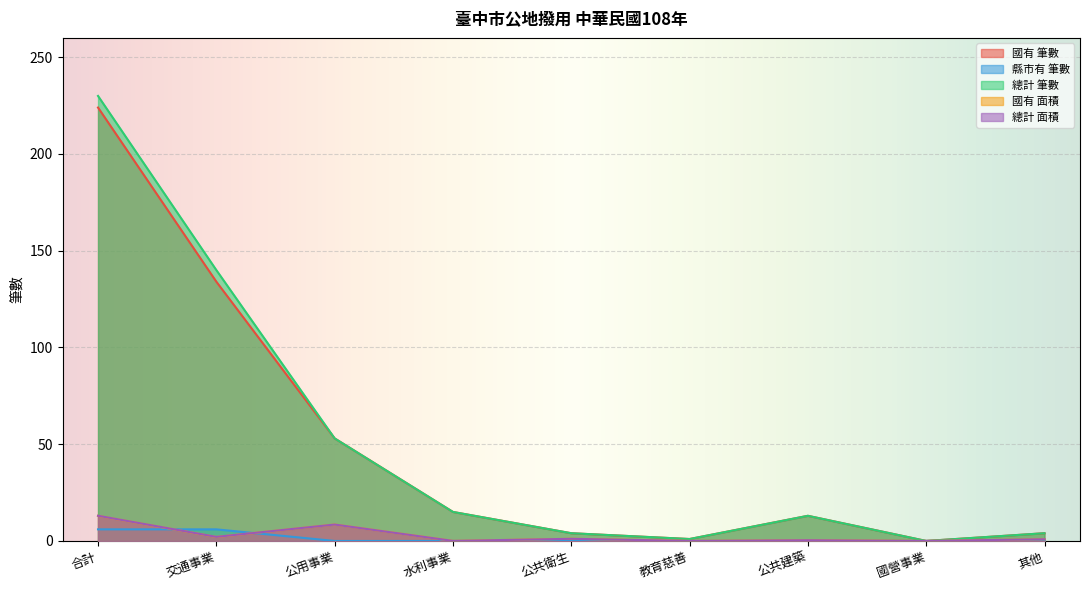

True or false: 國有 筆數 has more than 1 points higher than both neighbors.

False